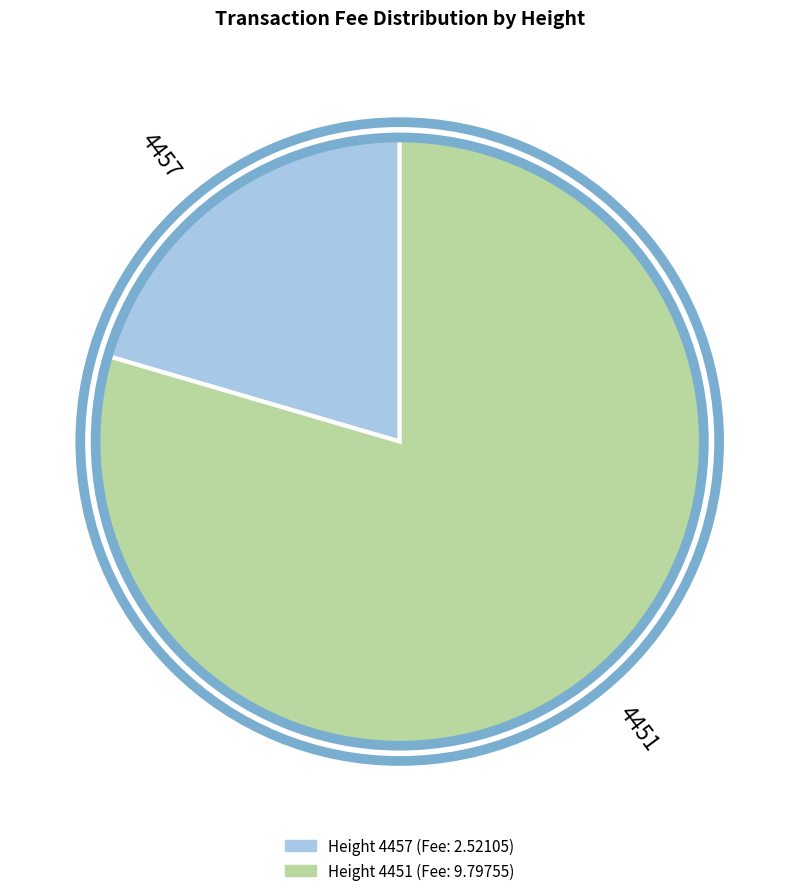

Is there any slice that represents more than half of the pie?

Yes